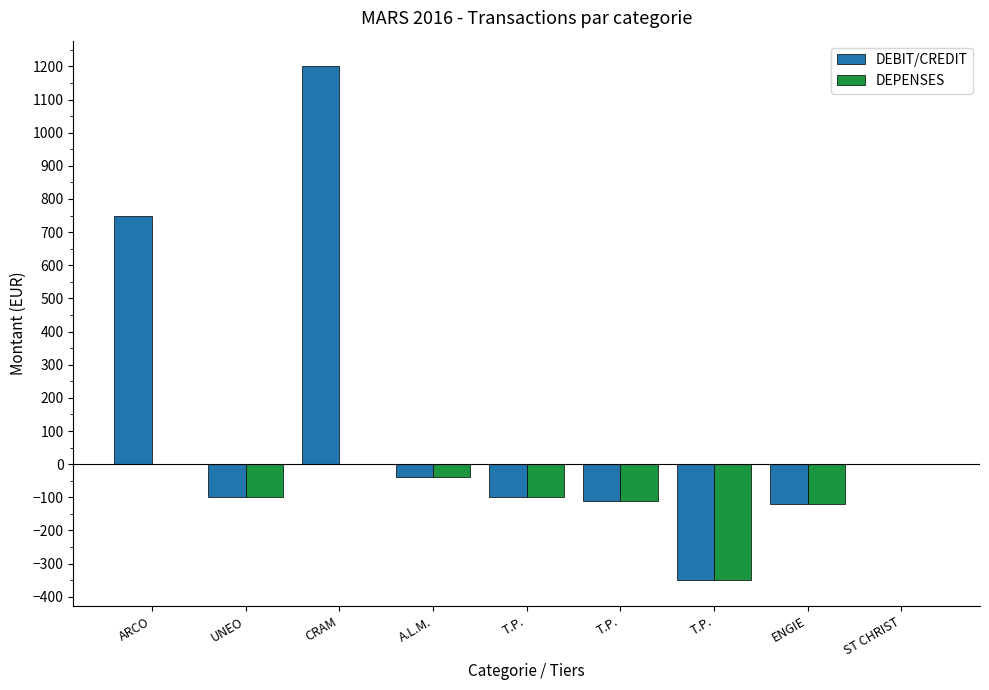

Reading left to right, transcribe all the data shown in this chart.

DEBIT/CREDIT: ARCO=750	UNEO=-100	CRAM=1200	A.L.M.=-40	T.P.=-100	T.P.=-110	T.P.=-350	ENGIE=-120	ST CHRIST=0
DEPENSES: ARCO=0	UNEO=-100	CRAM=0	A.L.M.=-40	T.P.=-100	T.P.=-110	T.P.=-350	ENGIE=-120	ST CHRIST=0